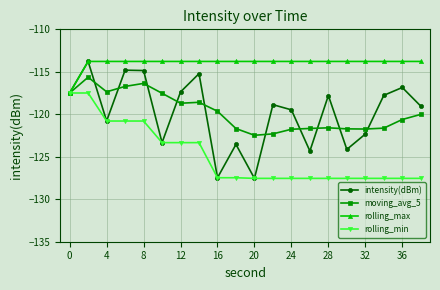

How many data points does each series have?

20